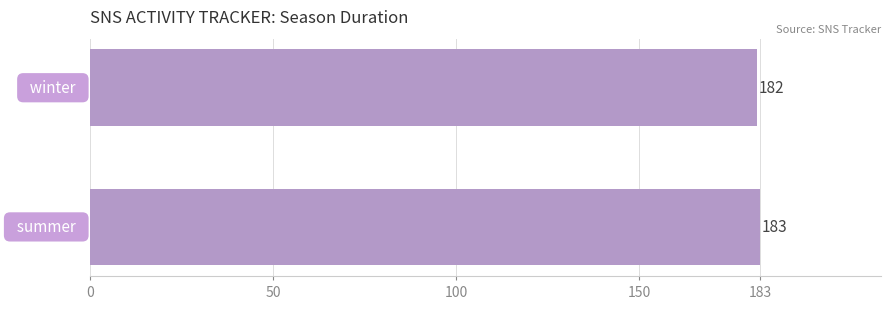

Reading bottom to top, extract all data points from this chart.

183	182